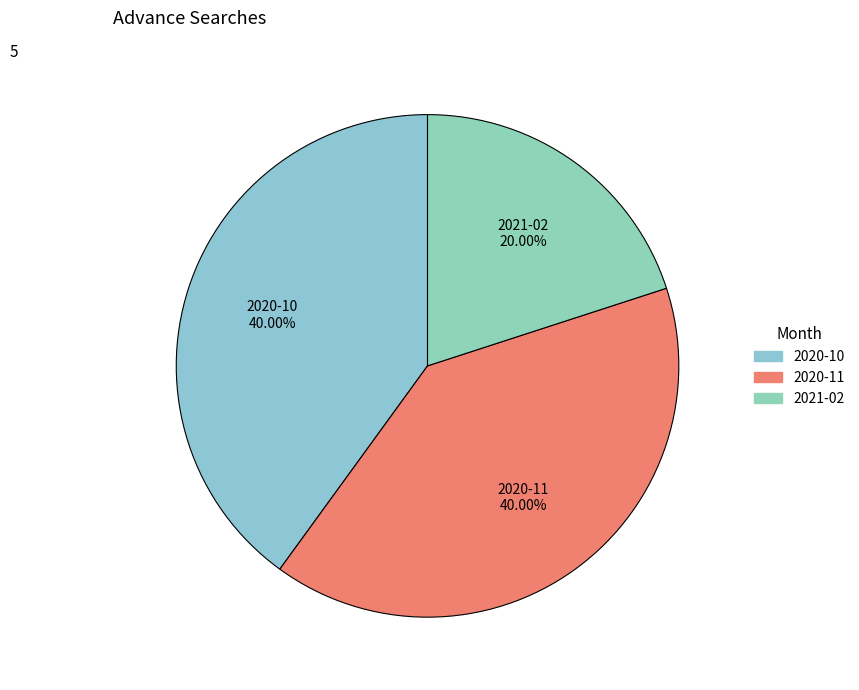

What is the smallest slice in the pie chart?

2021-02